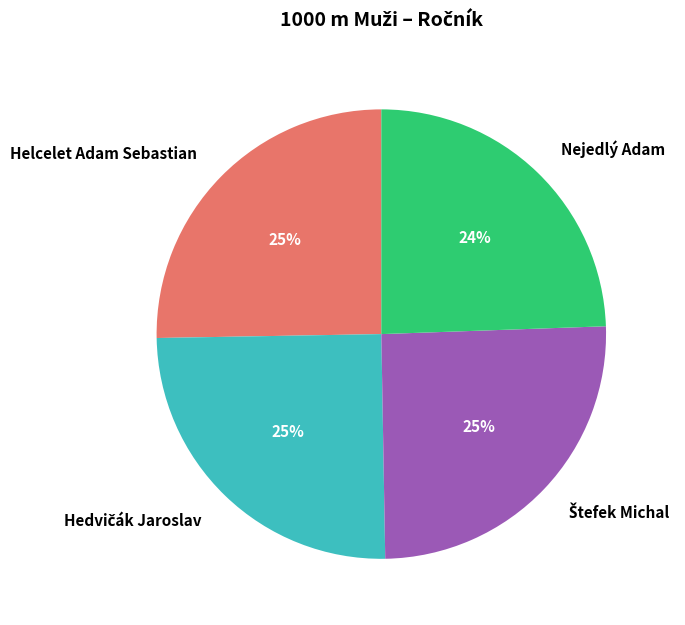

What percentage is the Helcelet Adam Sebastian slice, to the nearest percent?

25%